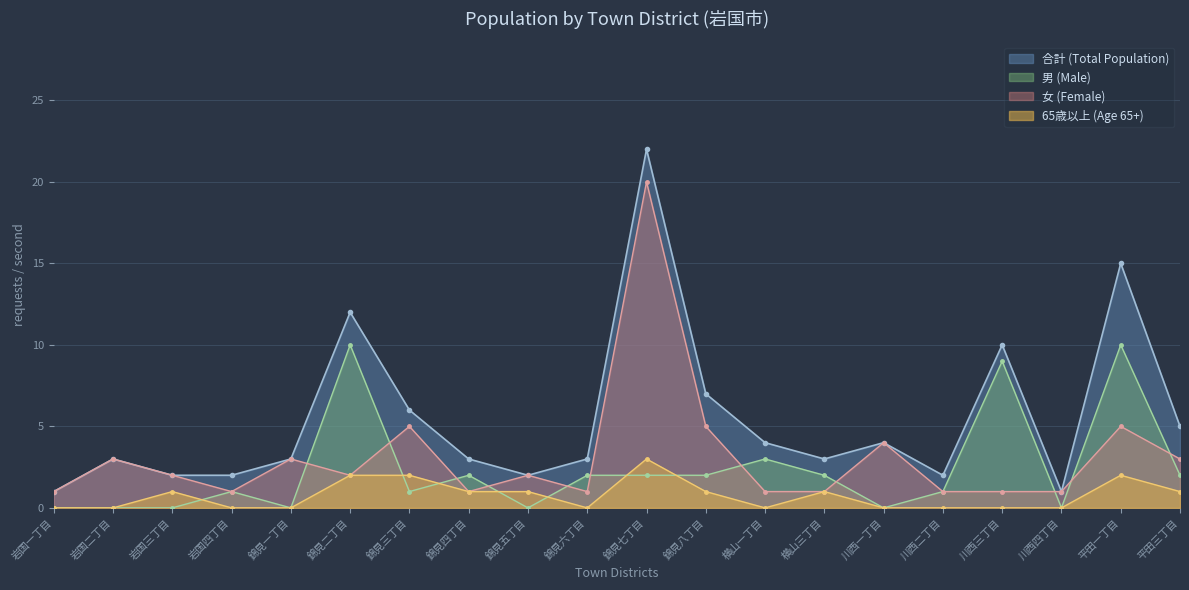

True or false: 合計 (Total Population) and 65歳以上 (Age 65+) cross at least once.

False